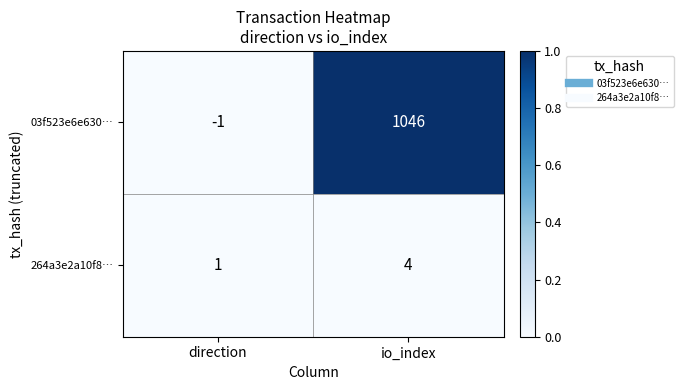

At which label does 03f523e6e630… reach its minimum?

direction